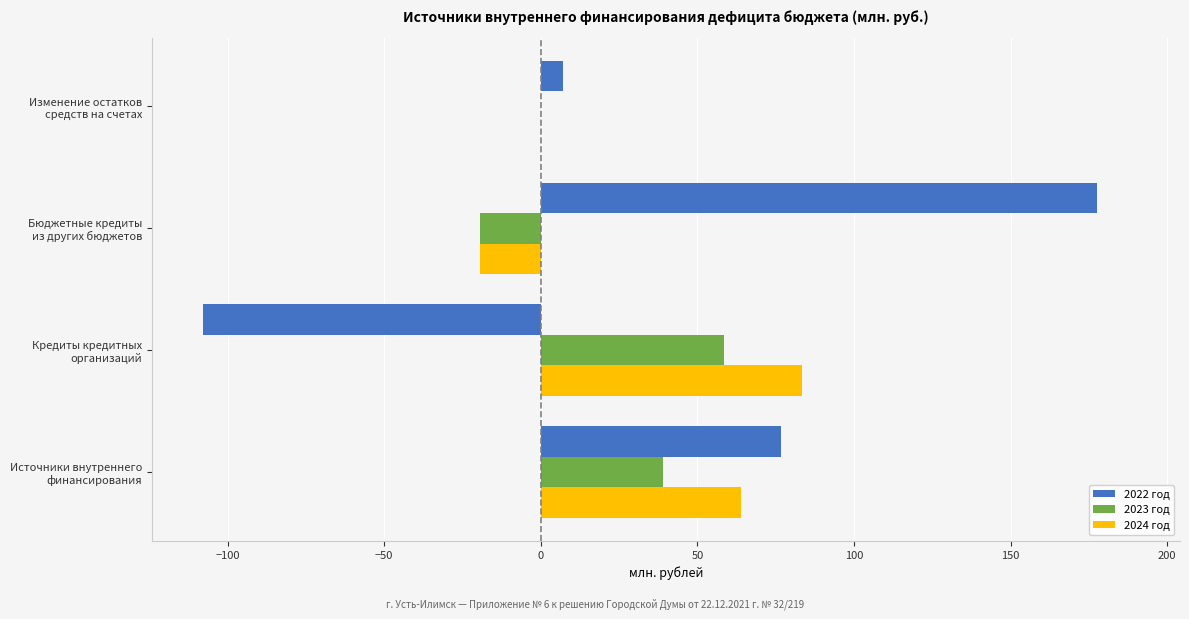

What is the sum of all 2023 год values?

78.2